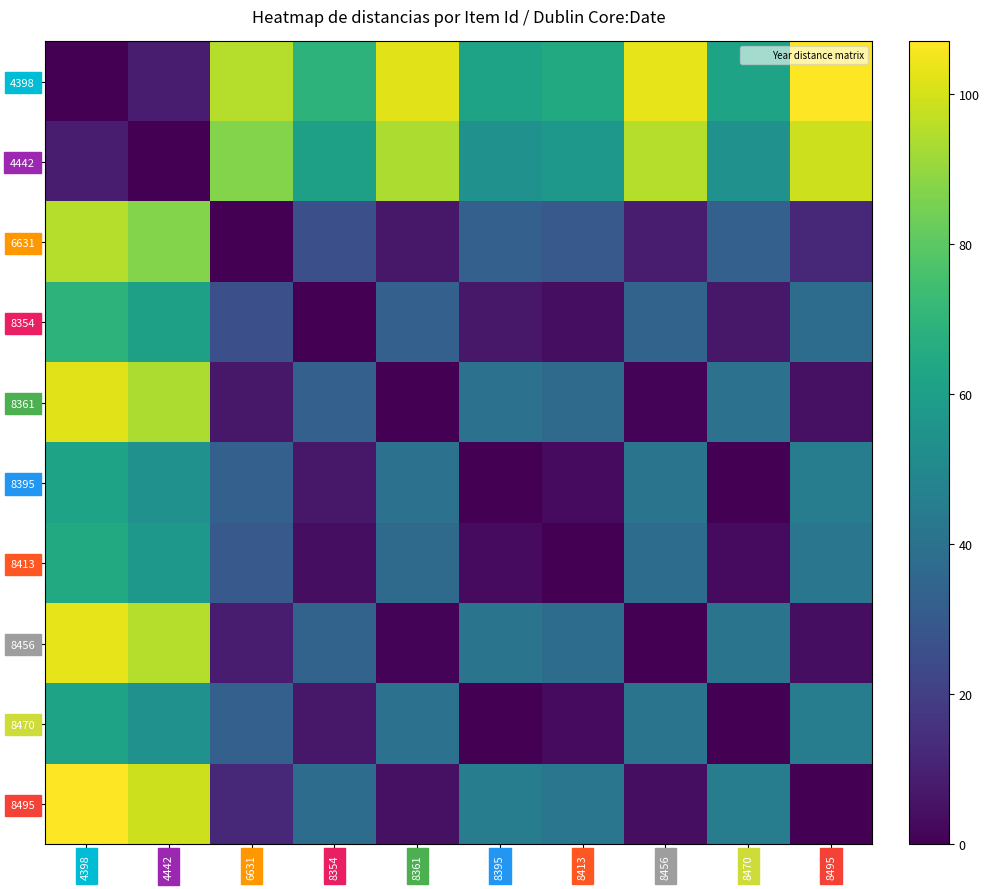

At which category is the sum across all series the highest?

4398